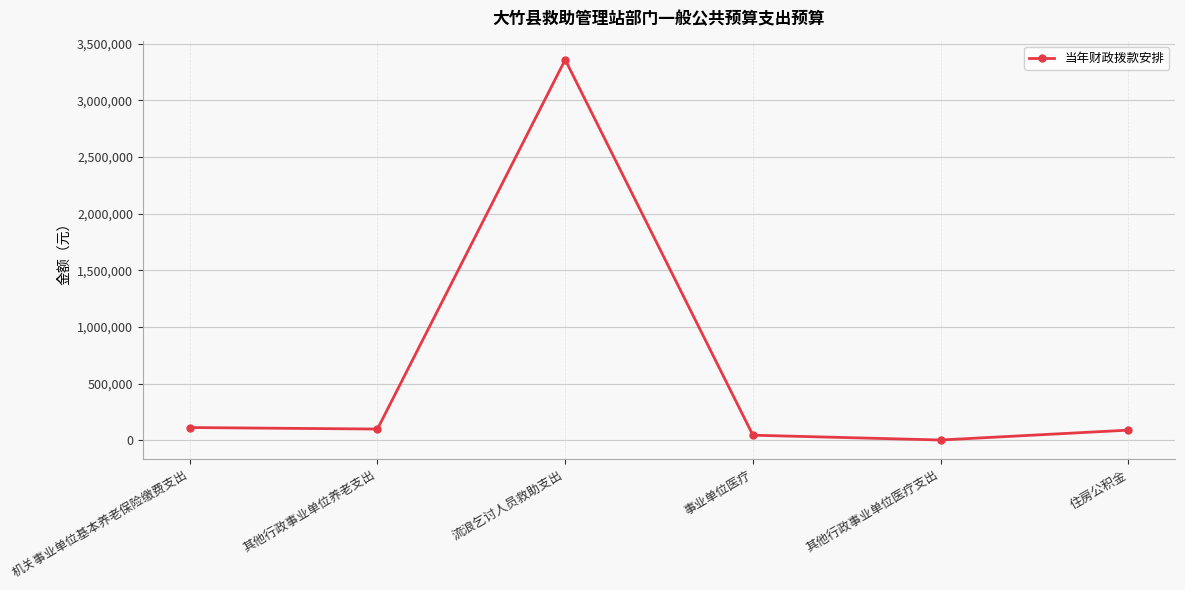

What is the label of the 2nd point from the right?

其他行政事业单位医疗支出